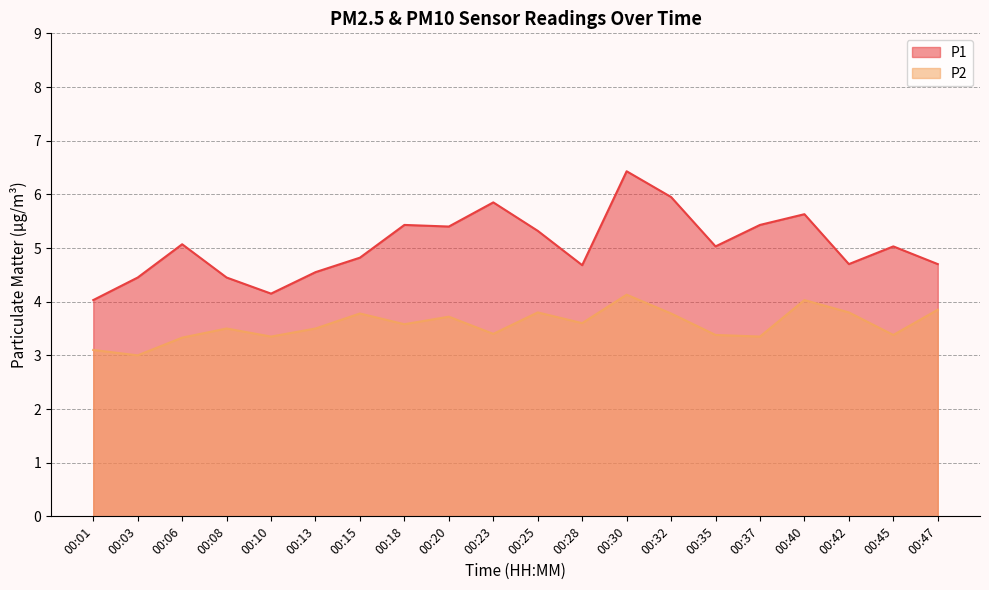

True or false: P1 and P2 cross at least once.

False